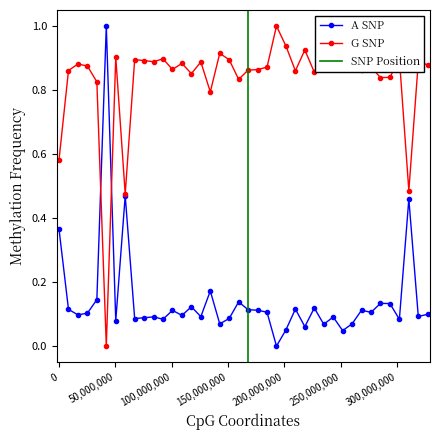

True or false: time (s) has more than 1 points higher than both neighbors.

True